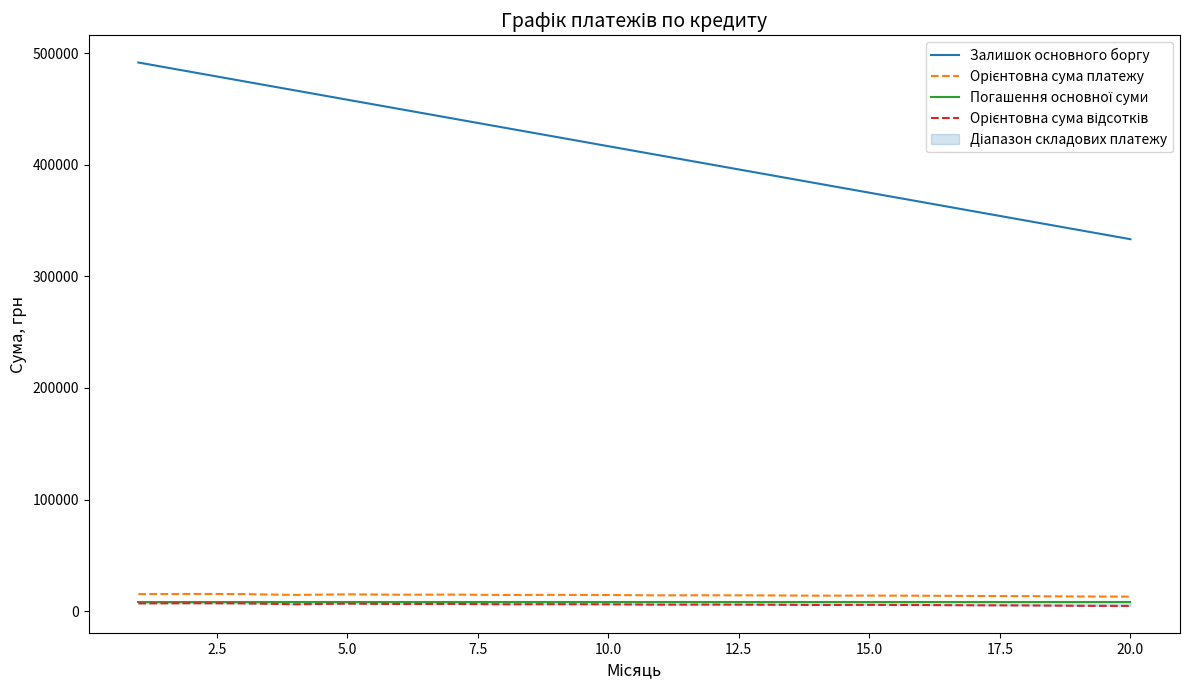

What is the lowest value of the Залишок основного боргу series?

333333.4